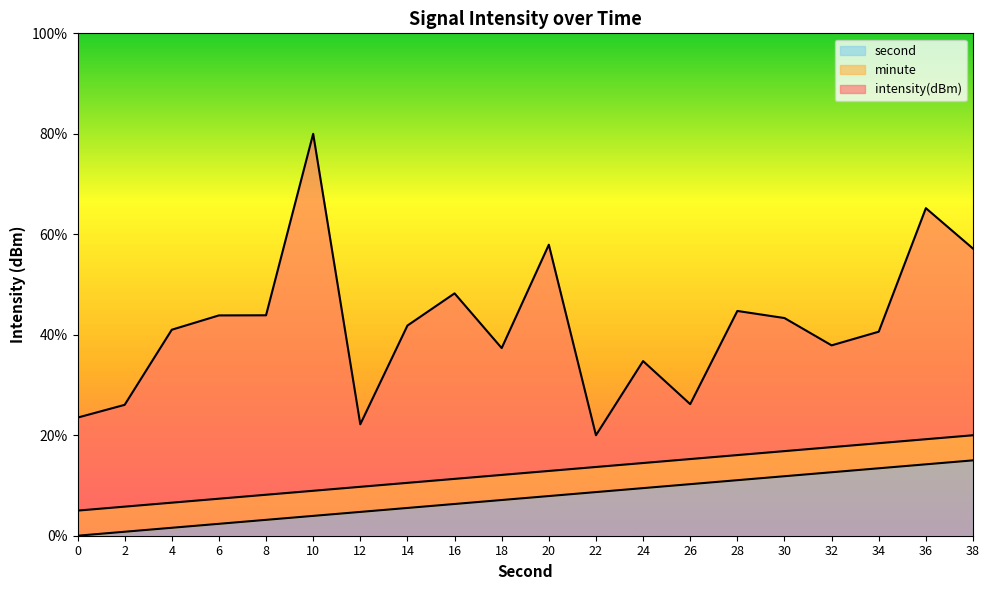

What is the highest value of the second series?

15.0